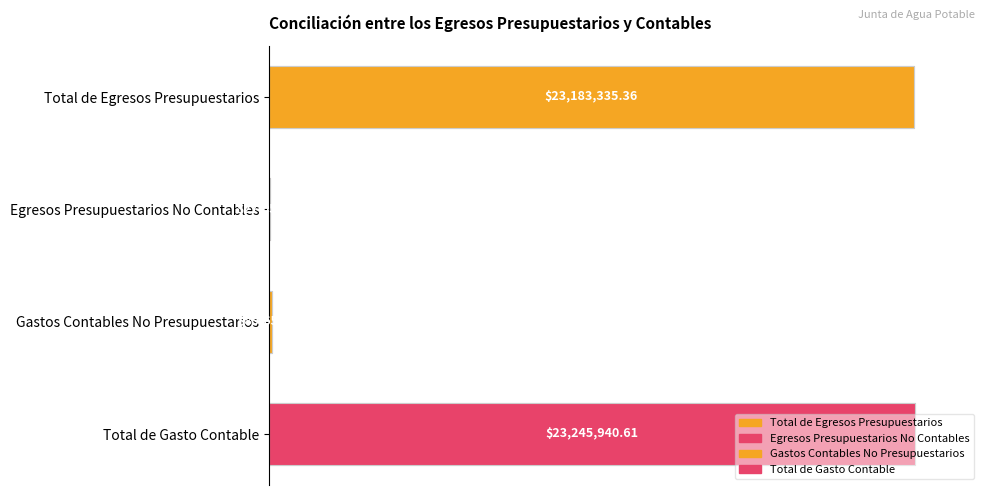

What is the label of the 1st bar from the right?

Total de Gasto Contable